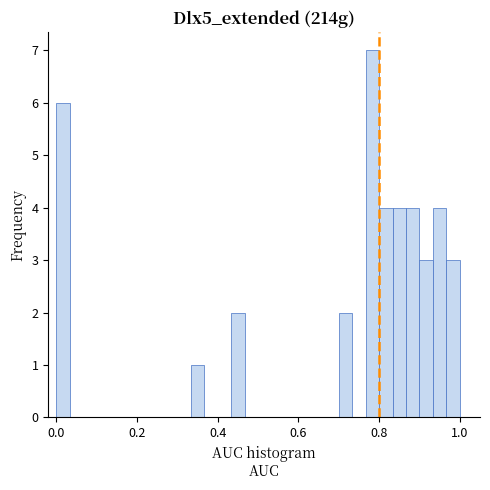

Around what value on the x-axis is the tallest bar? Give the approximate position of its centre, as read against the axis.

0.78